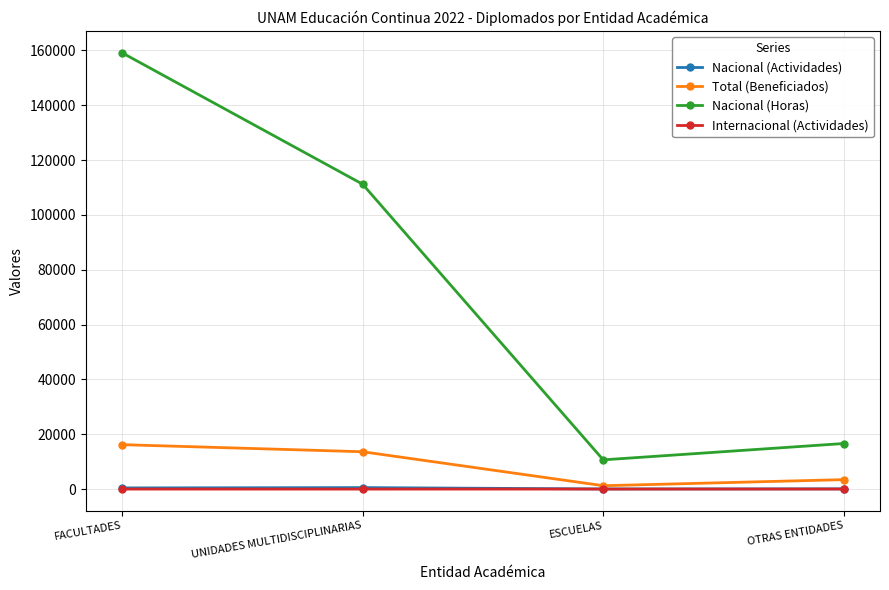

The value of Nacional (Horas) at OTRAS ENTIDADES is 7376. True or false?

False